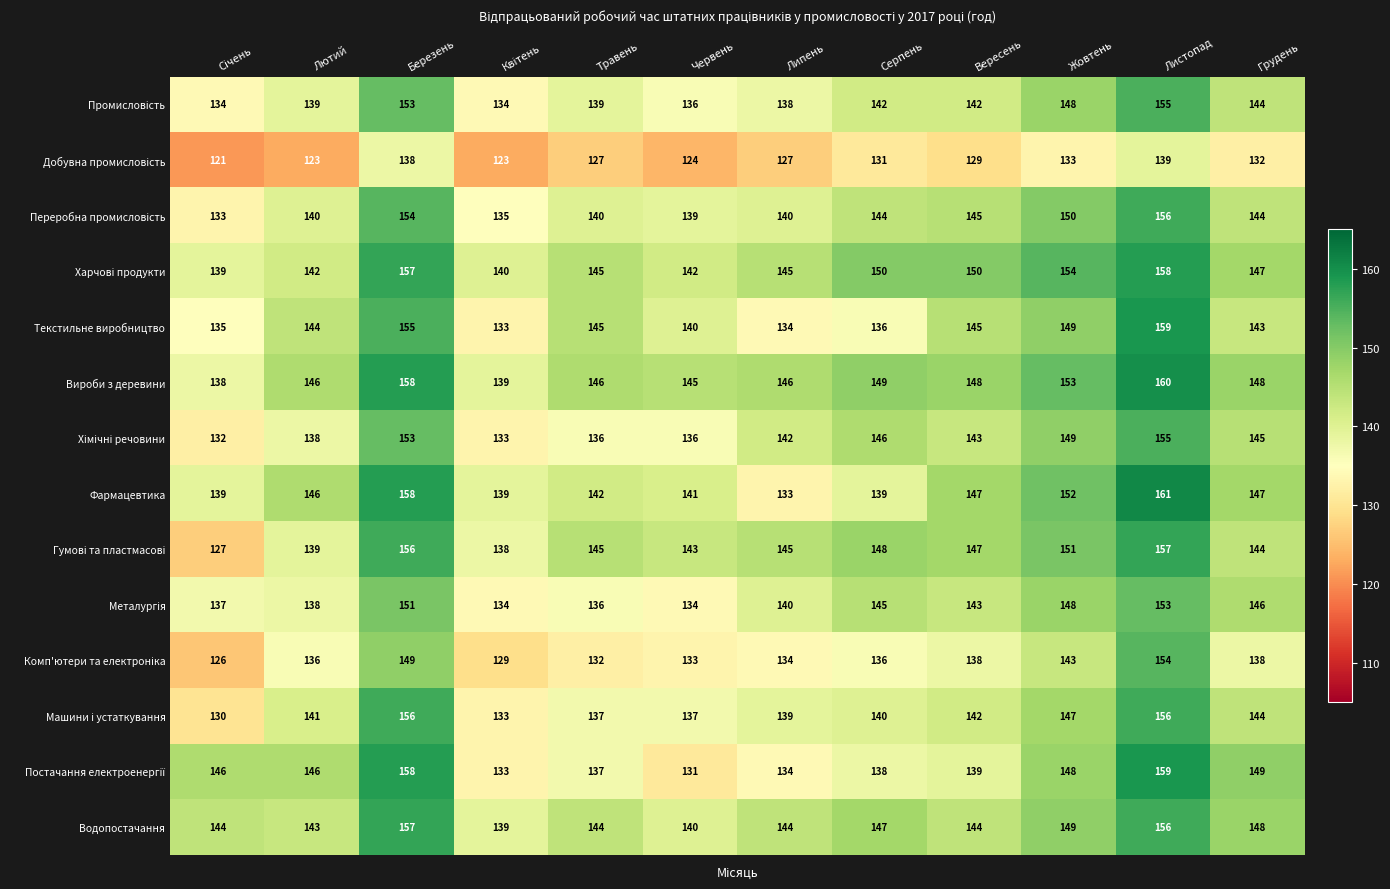

What is the spread (max minus min) of values at Травень?

19